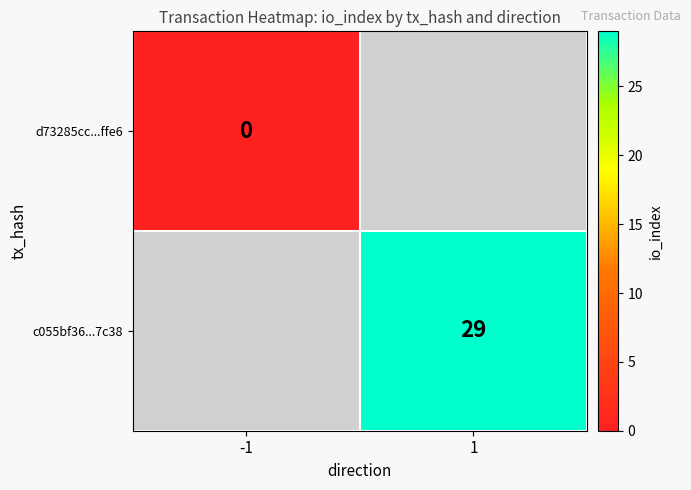

The c055bf36...7c38 series shows 50 at 1. True or false?

False